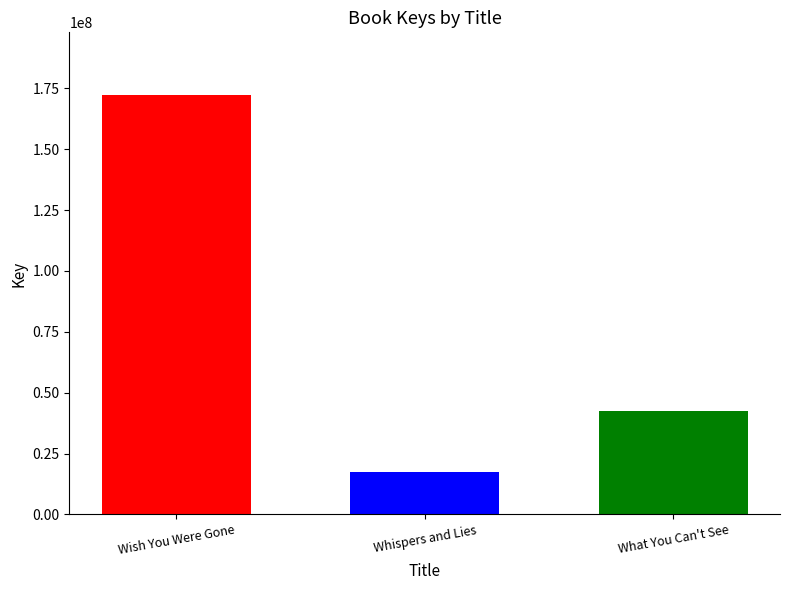

What is the difference between the highest and lowest values at Whispers and Lies?

154841725